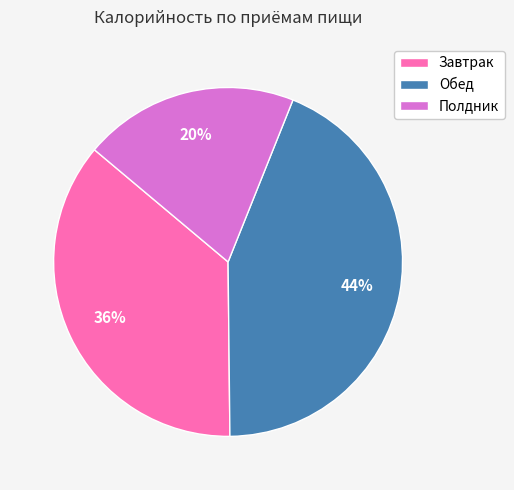

What is the smallest slice in the pie chart?

Полдник